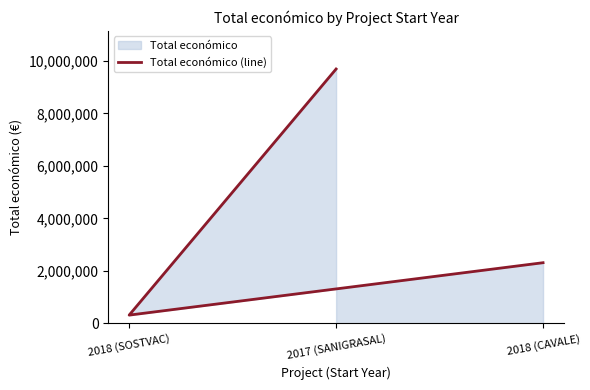

What is the sum of the values at 2018 (CAVALE) and 2017 (SANIGRASAL)?

12005311